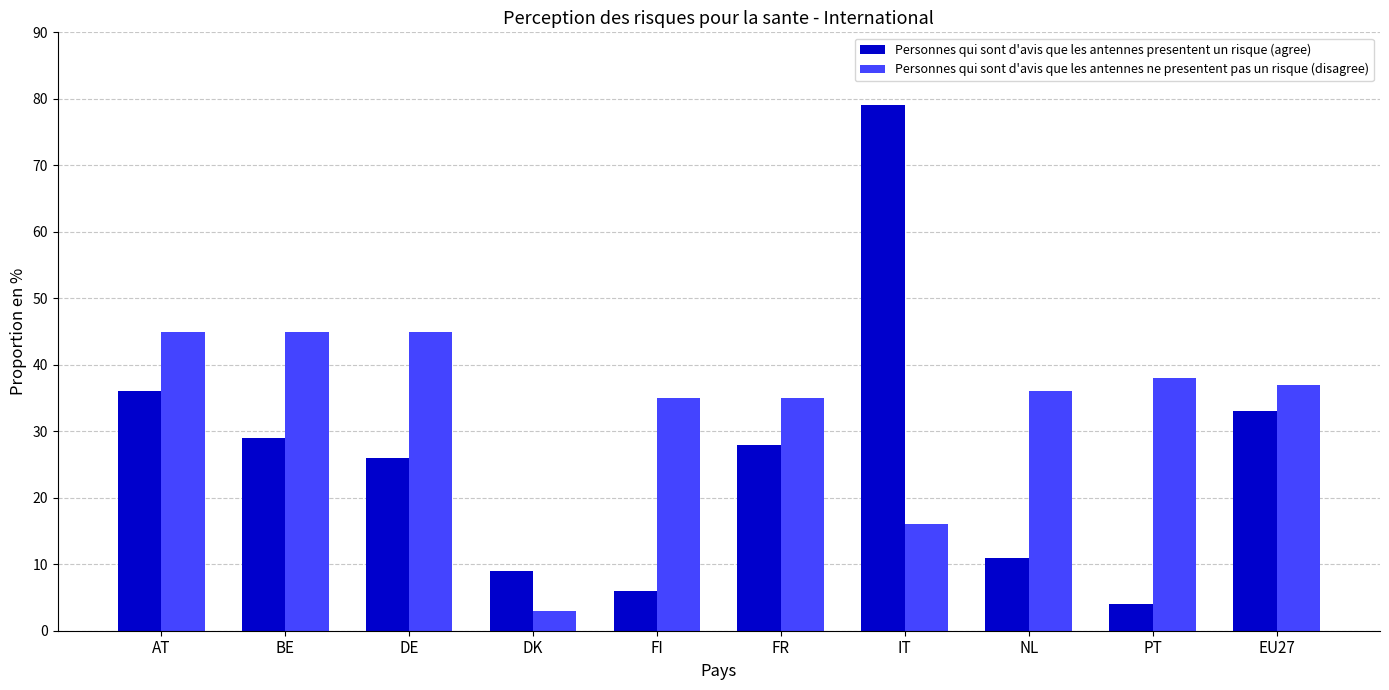

How many data points in Personnes qui sont d'avis que les antennes ne presentent pas un risque (disagree) are less than 37?

5